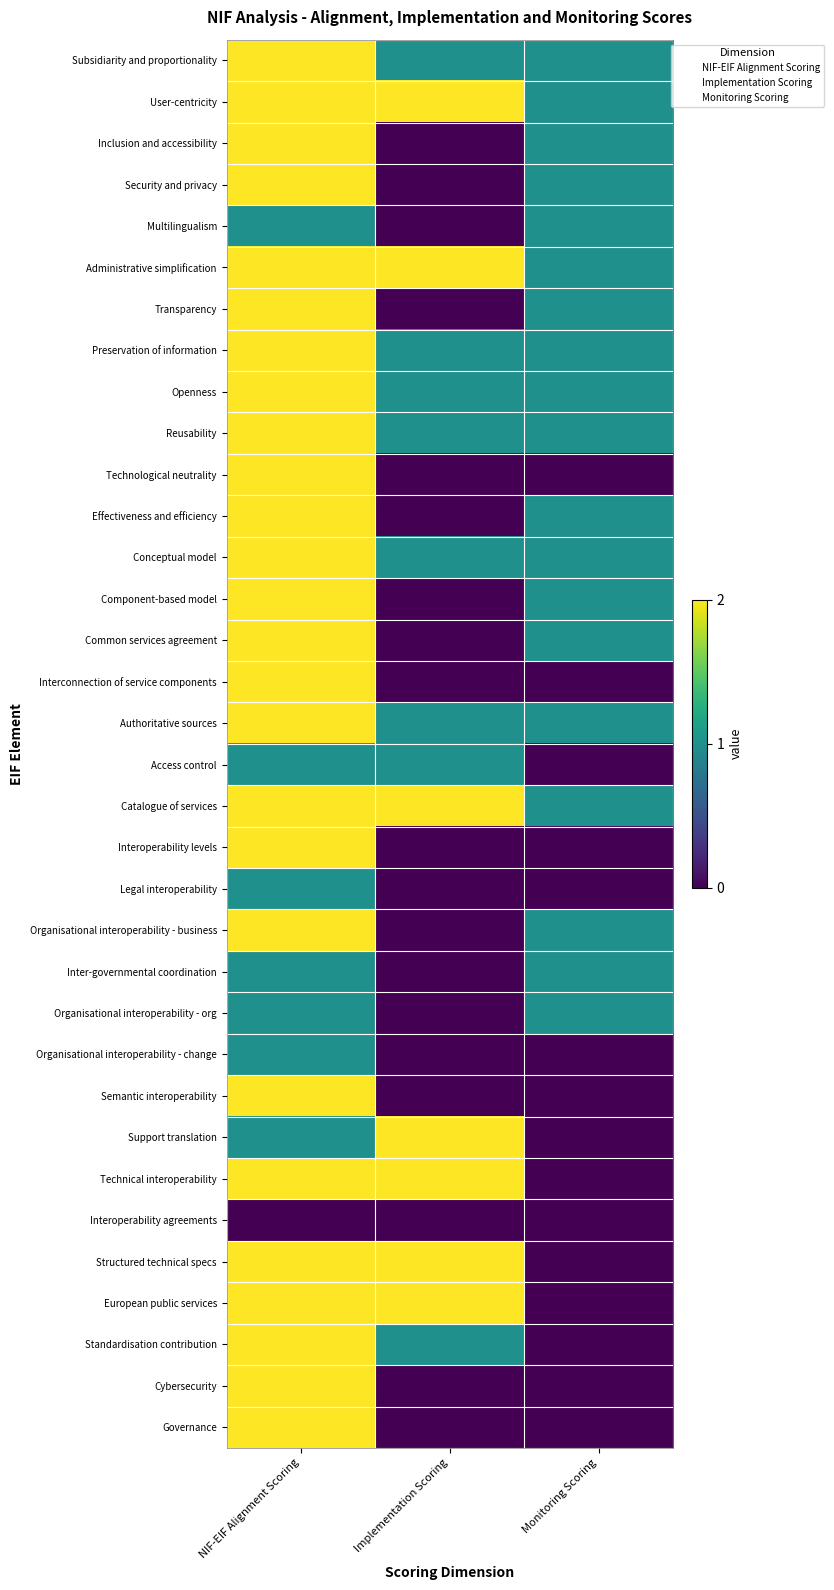

Is the value of Support translation at Monitoring Scoring greater than the value of Governance at NIF-EIF Alignment Scoring?

No